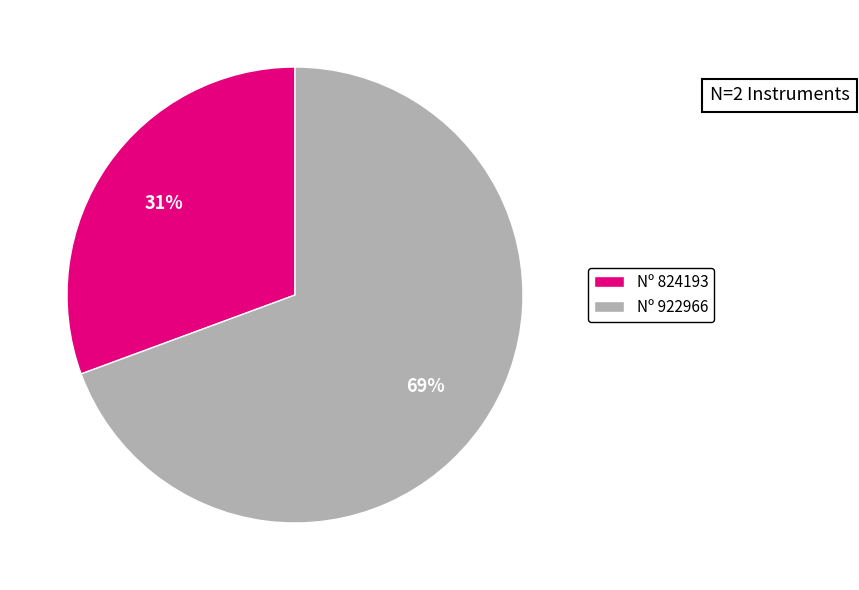

How many slices are in this pie chart?

2